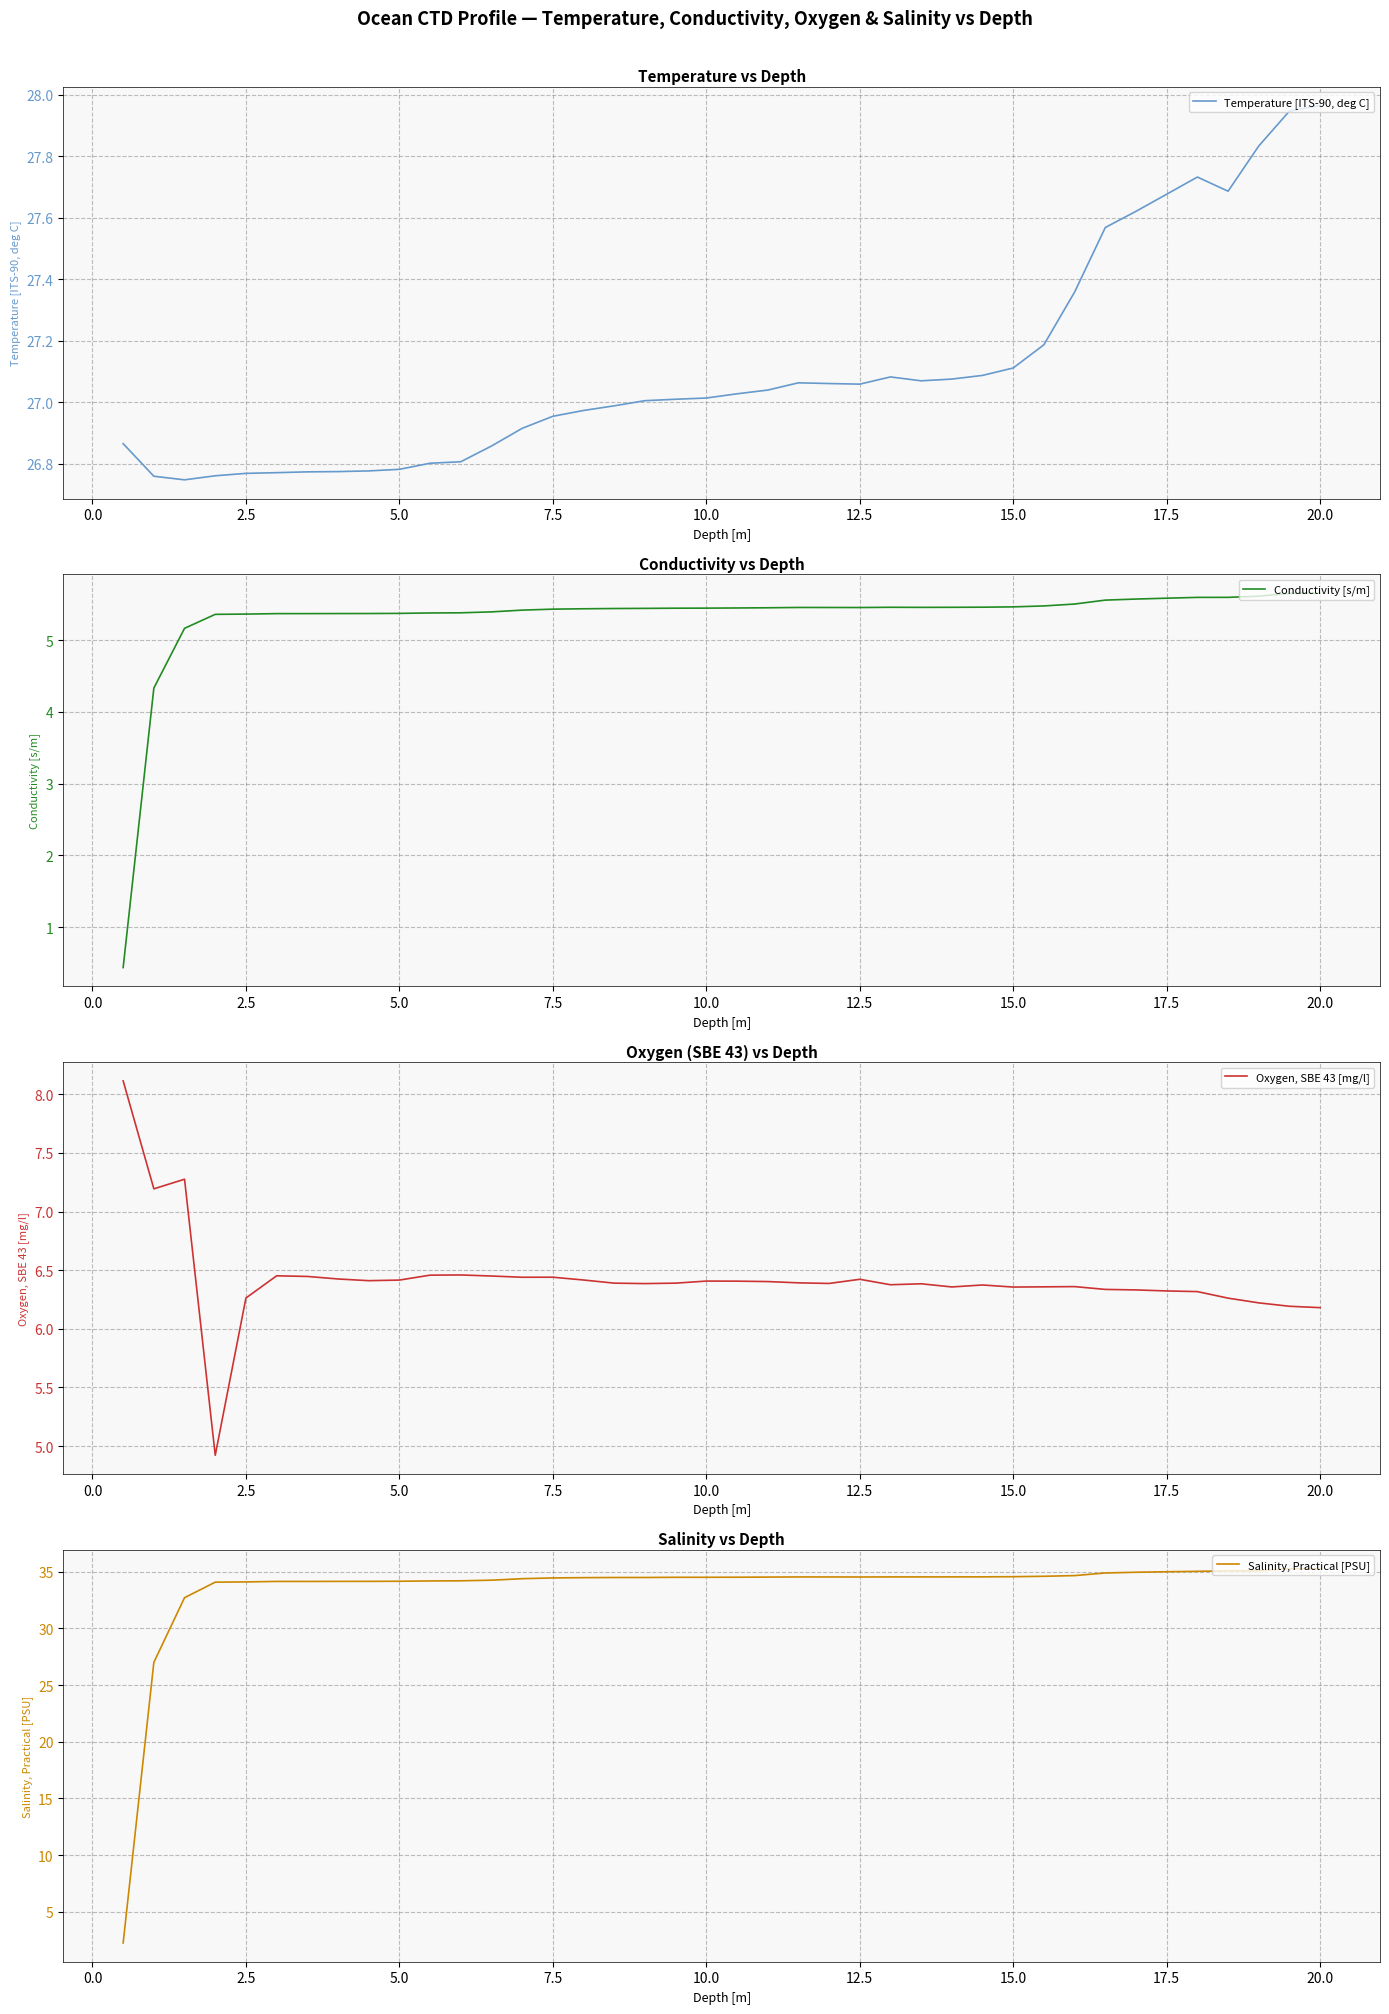

At how many categories does at least one series exceed 15?

40